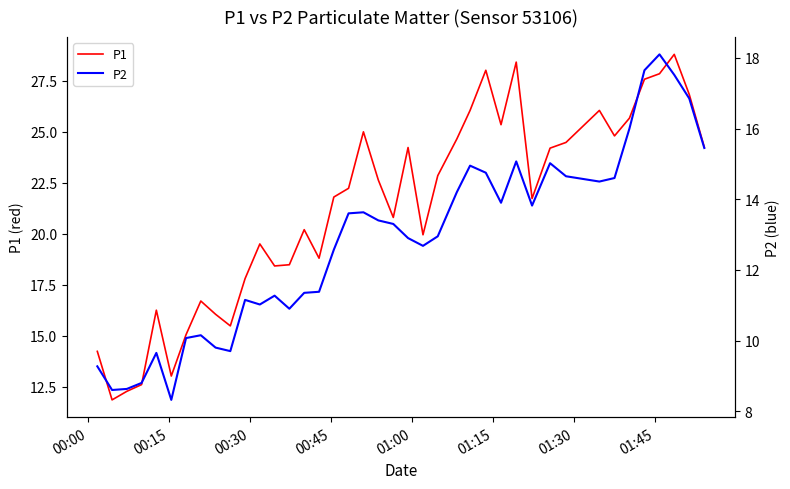

What is the highest value of the P1 series?

28.8